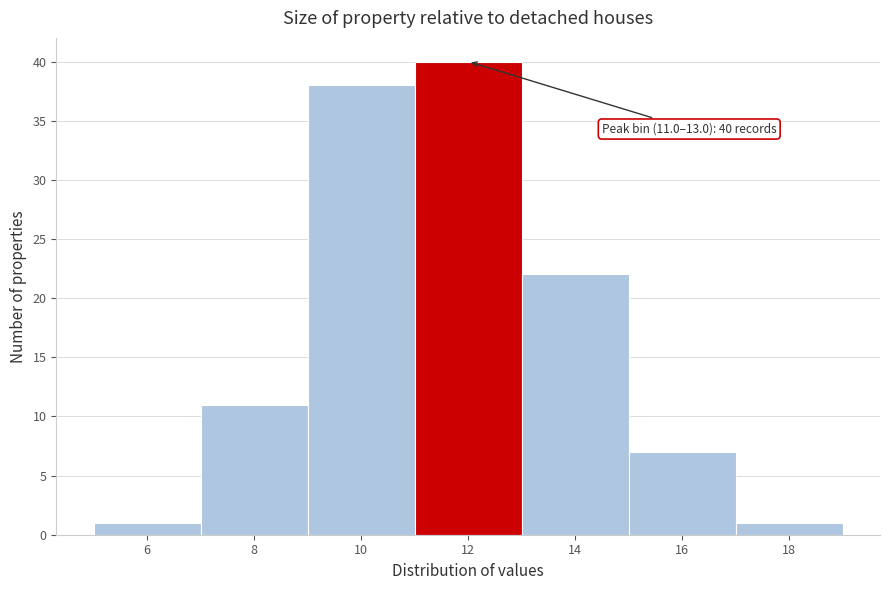

Over which range of the x-axis is the bar tallest?

11 to 13